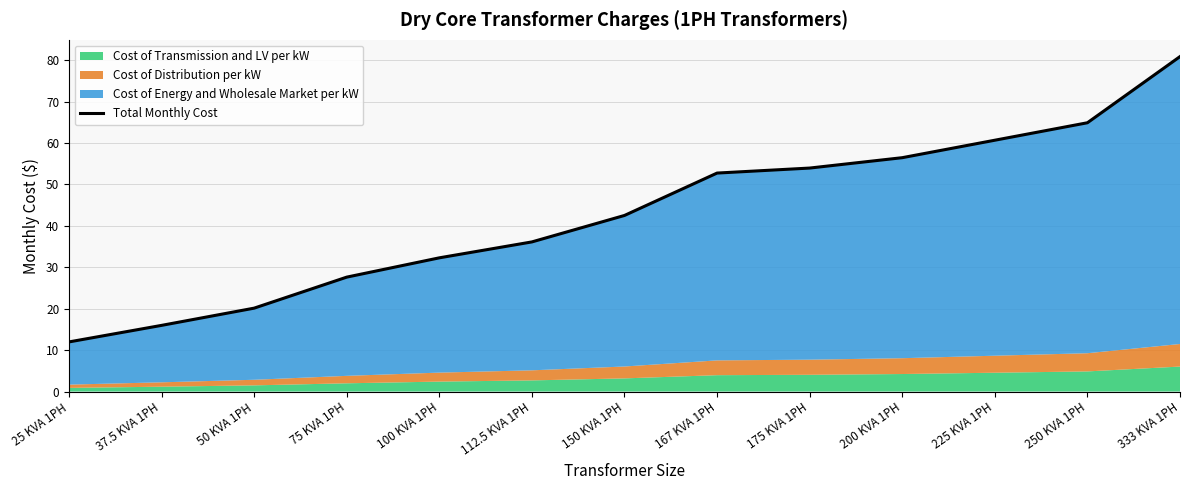

What is the sum of the values at 50 KVA 1PH and 225 KVA 1PH?

80.8